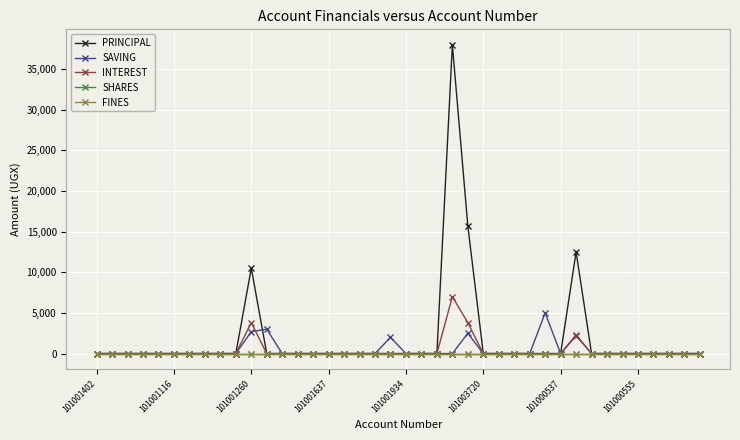

How many lines are shown in the chart?

5